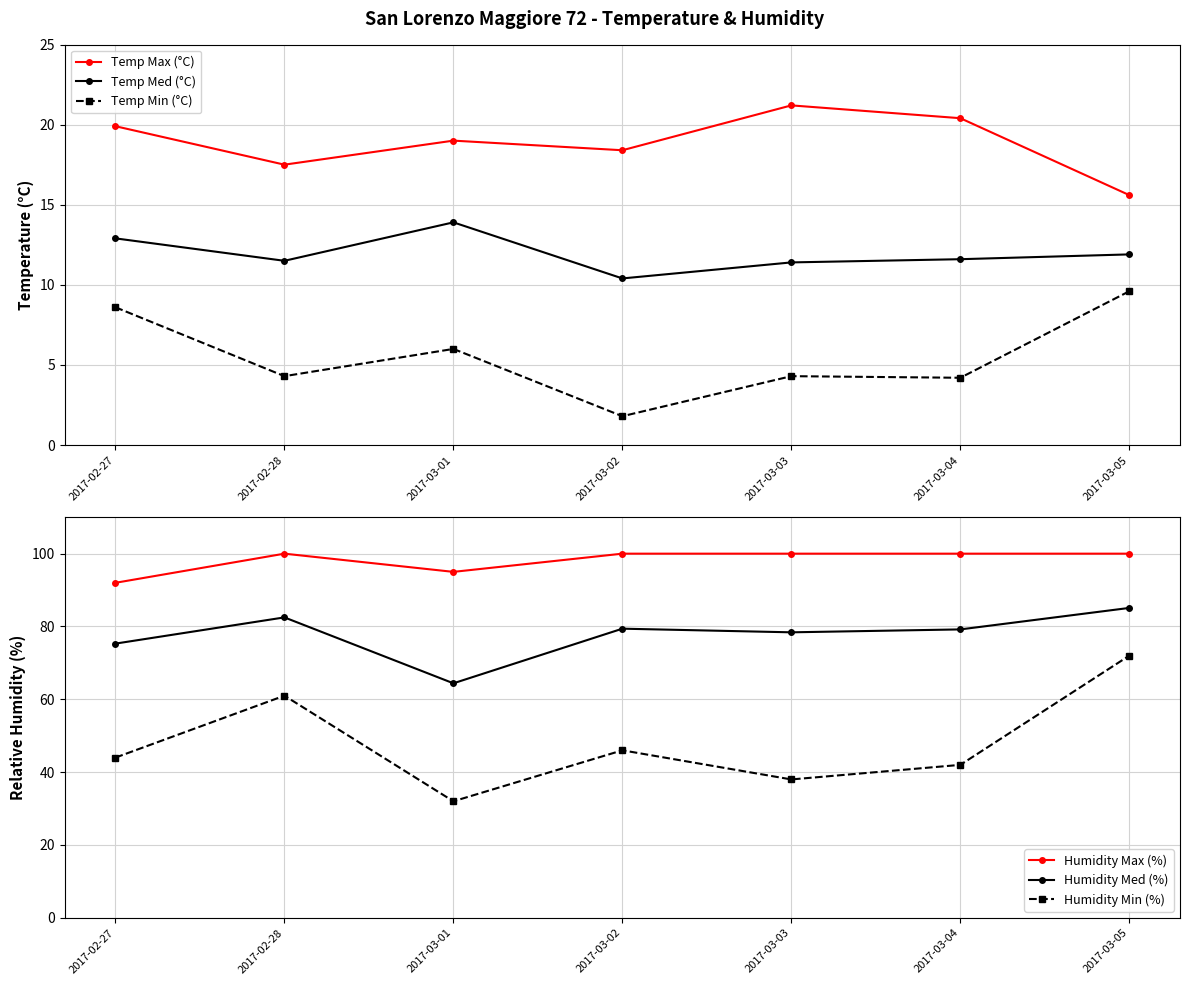

How many data points in Temp Med (°C) are less than 11?

1